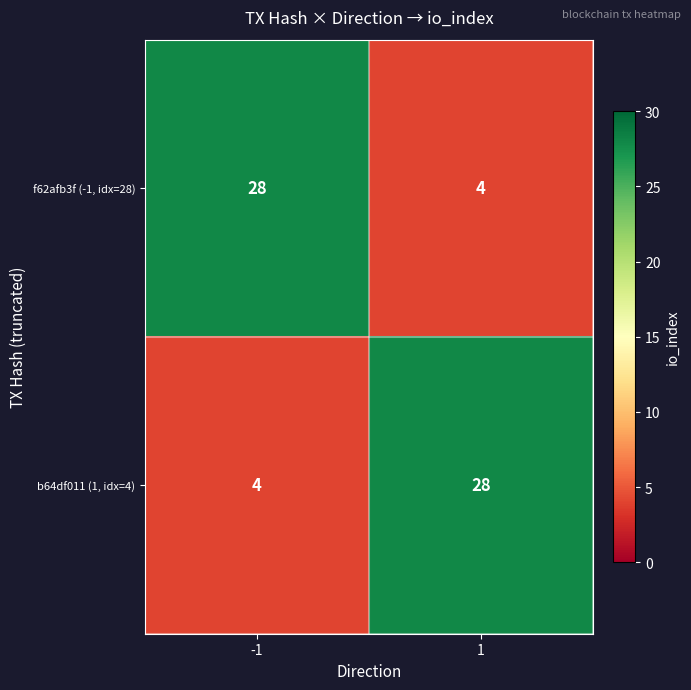

What is the sum of all b64df011 (1, idx=4) values?

32